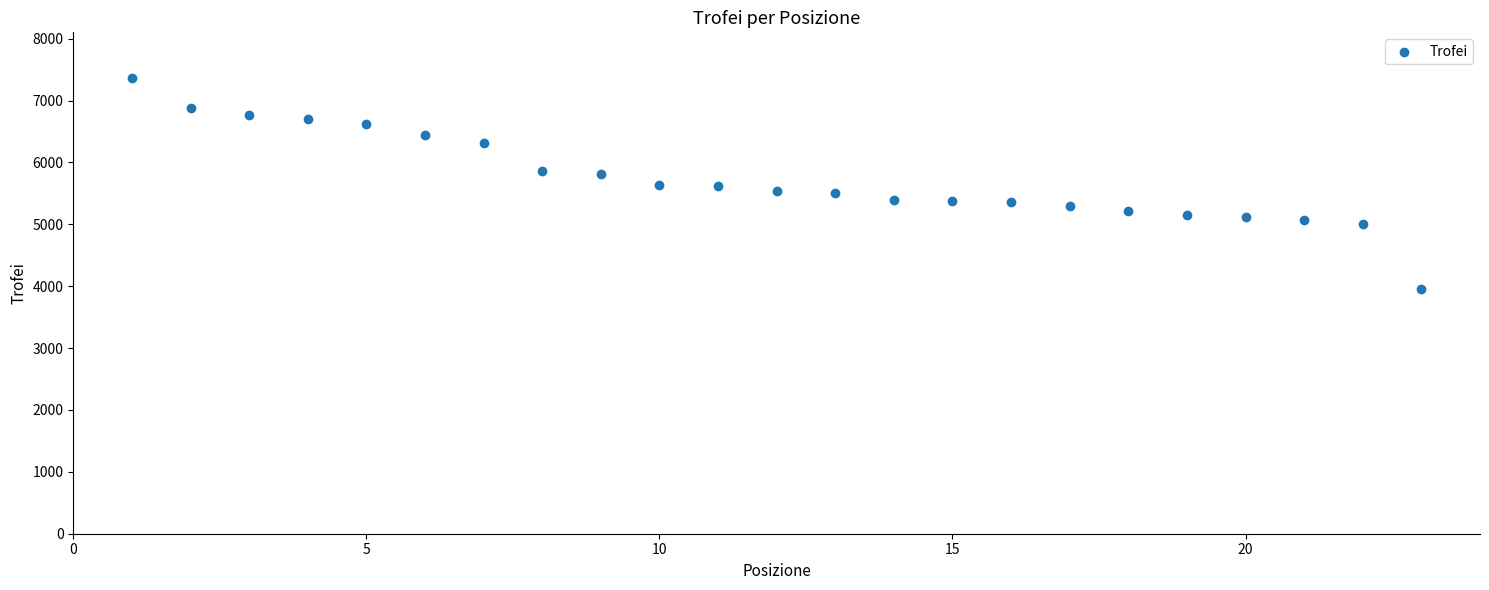

What is the range of X values (max minus min)?

22